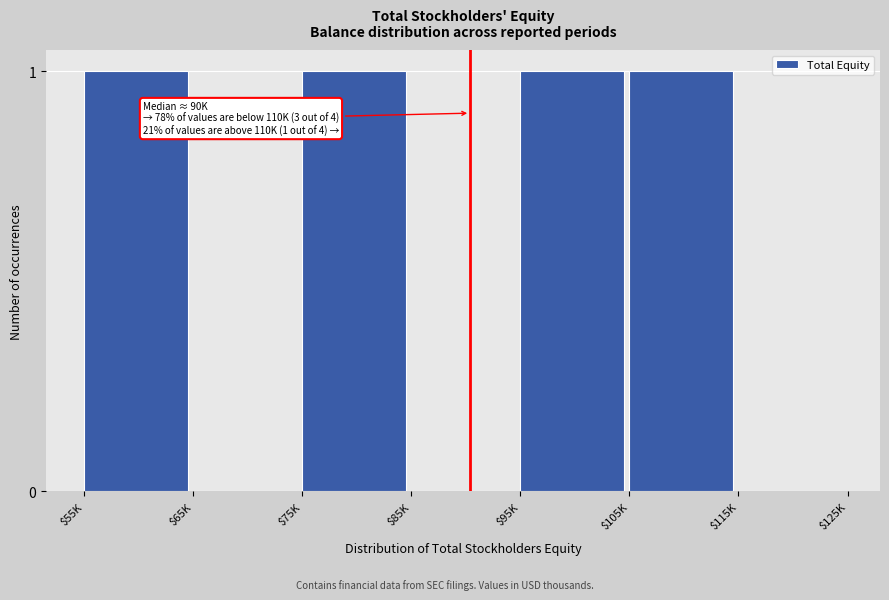

What is the sum of all values?

4